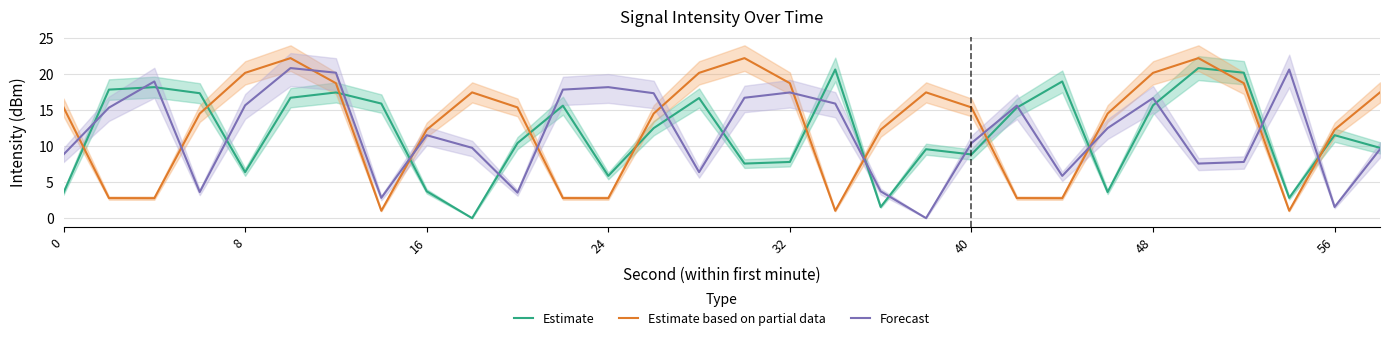

Reading left to right, extract all data points from this chart.

Estimate: 3.5	17.8	18.2	17.3	6.4	16.7	17.4	15.9	3.7	0.0	10.4	15.6	5.9	12.5	16.7	7.6	7.8	20.6	1.5	9.6	8.8	15.3	19.0	3.6	15.7	20.8	20.2	2.8	11.5	9.8
Estimate based on partial data: 15.4	2.8	2.8	14.5	20.2	22.2	18.7	1.0	12.3	17.4	15.4	2.8	2.8	14.5	20.2	22.2	18.7	1.0	12.3	17.4	15.4	2.8	2.8	14.5	20.2	22.2	18.7	1.0	12.3	17.4
Forecast: 8.8	15.3	19.0	3.6	15.7	20.8	20.2	2.8	11.5	9.8	3.5	17.8	18.2	17.3	6.4	16.7	17.4	15.9	3.7	0.0	10.4	15.6	5.9	12.5	16.7	7.6	7.8	20.6	1.5	9.6